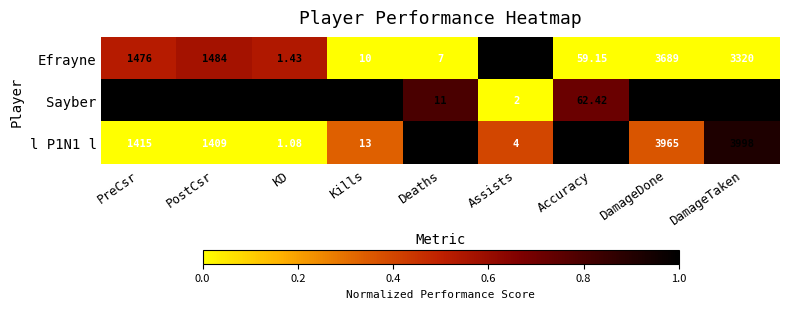

Count the number of data series in this chart.

3